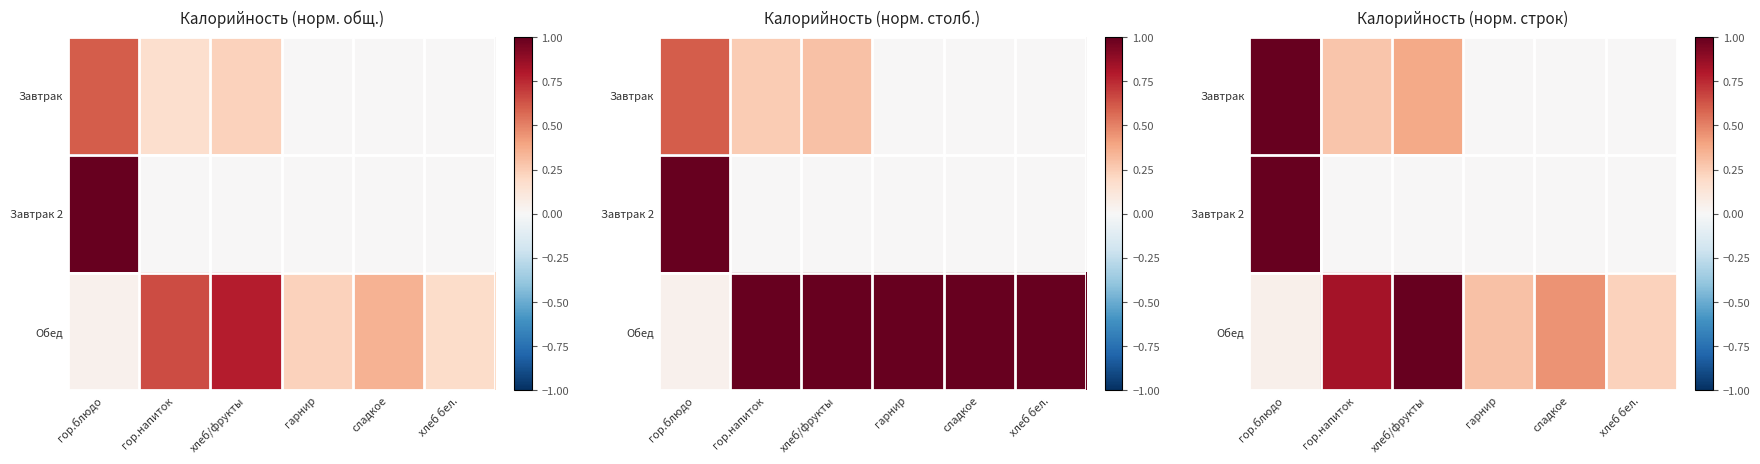

The Завтрак 2 series shows 1.0 at гор.блюдо. True or false?

True